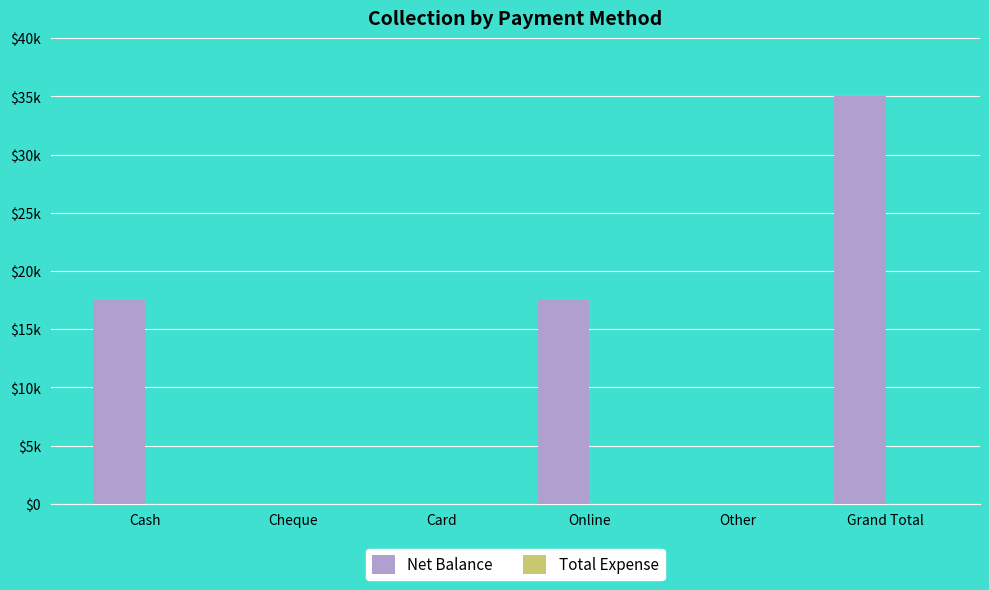

How many data points does each series have?

6